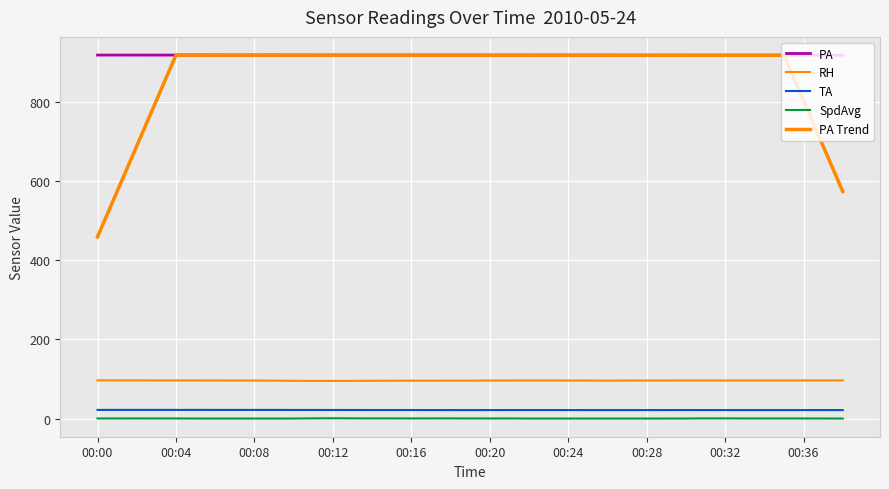

Which series has the largest total across all categories?

PA